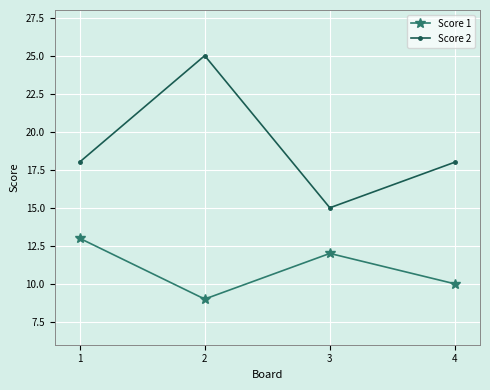

In Score 1, how many points are higher than both neighbors (excluding endpoints)?

1